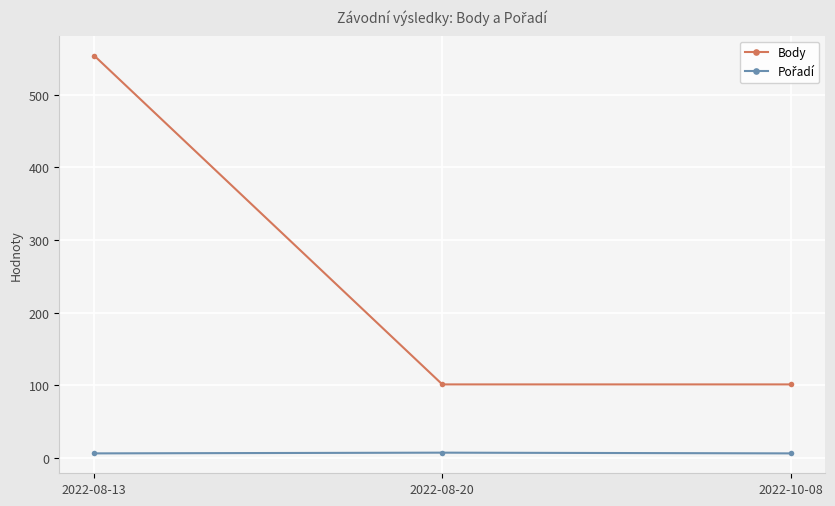

How many distinct data groups are displayed?

2